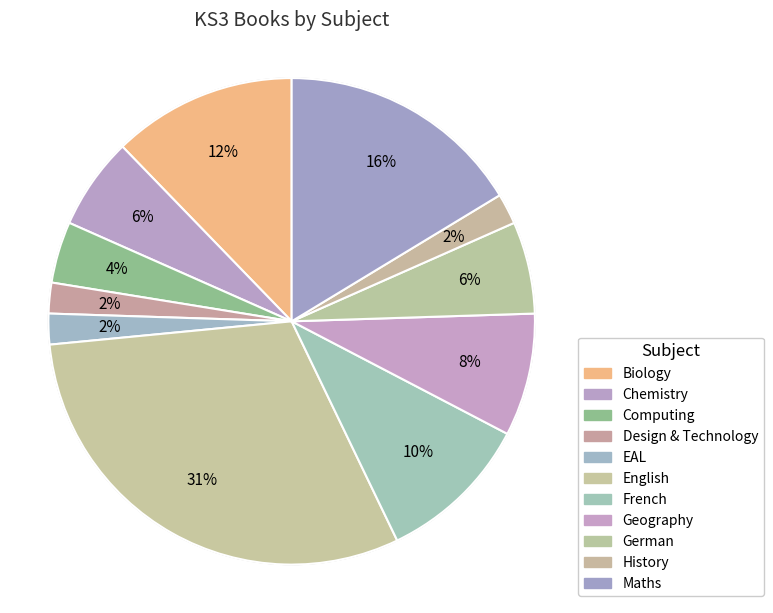

To the nearest percent, what is the average slice percentage?

9%